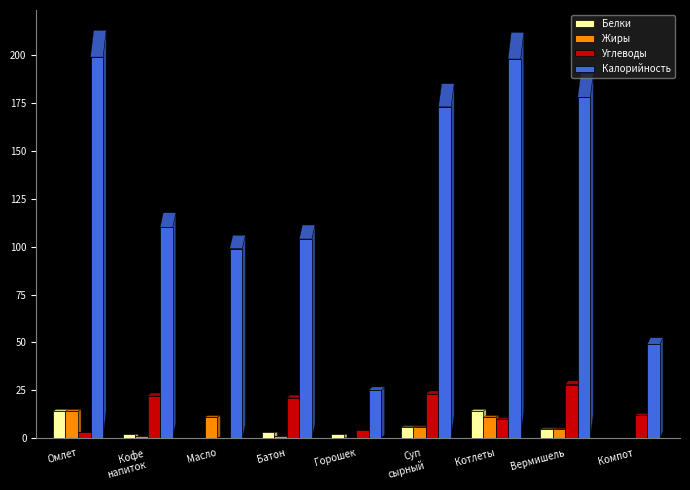

How many groups of bars are there?

9